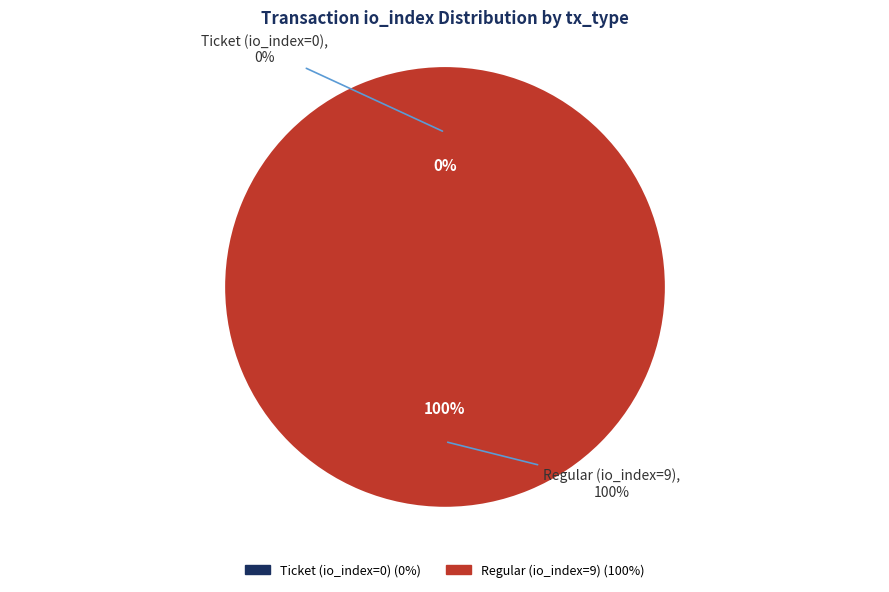

Rank the categories by value from lowest to highest.

Ticket (io_index=0), Regular (io_index=9)